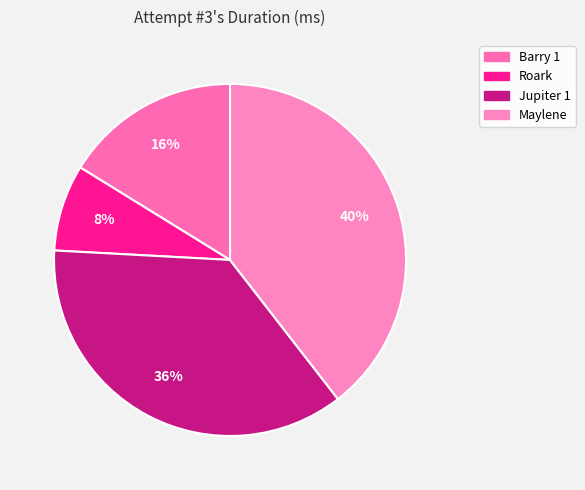

The Roark slice represents 8% of the pie. True or false?

True